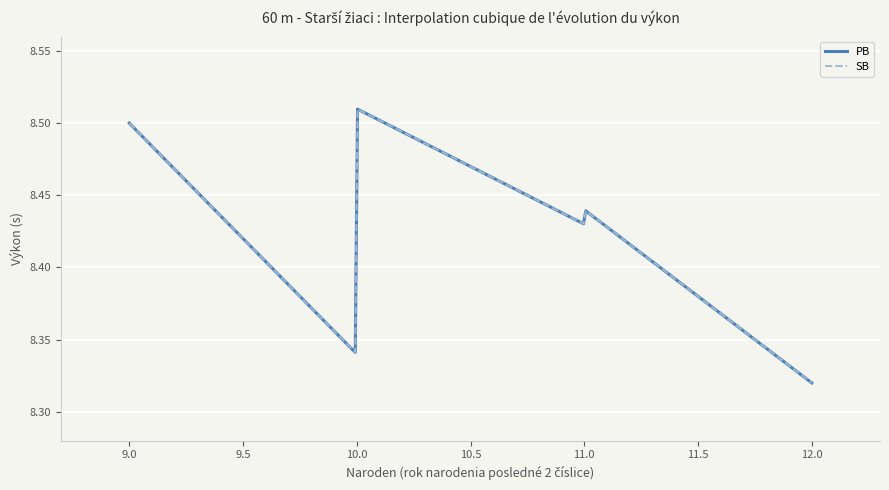

Does the chart display data point markers on the line(s)?

No